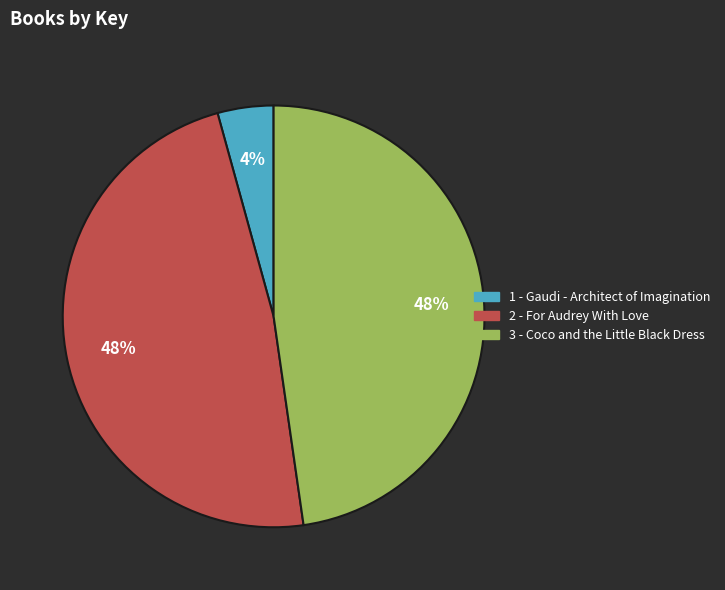

Is it true that 3 - Coco and the Little Black Dress is 48% of the pie?

True